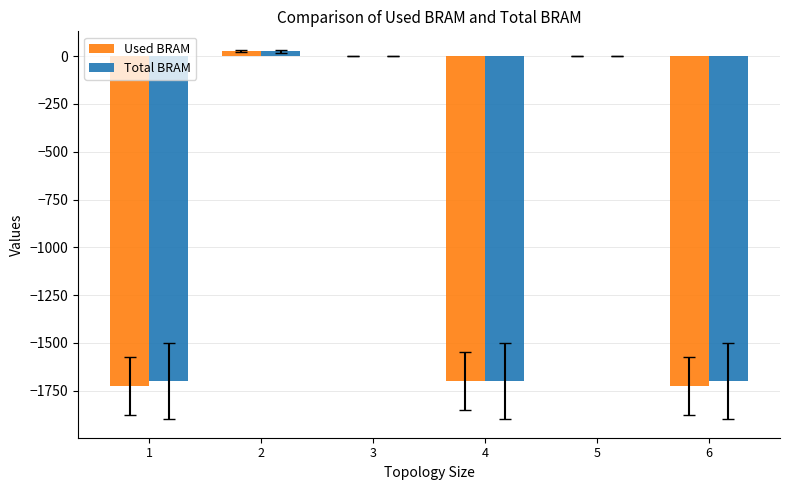

The value of Total BRAM at 6 is -2939.1. True or false?

False